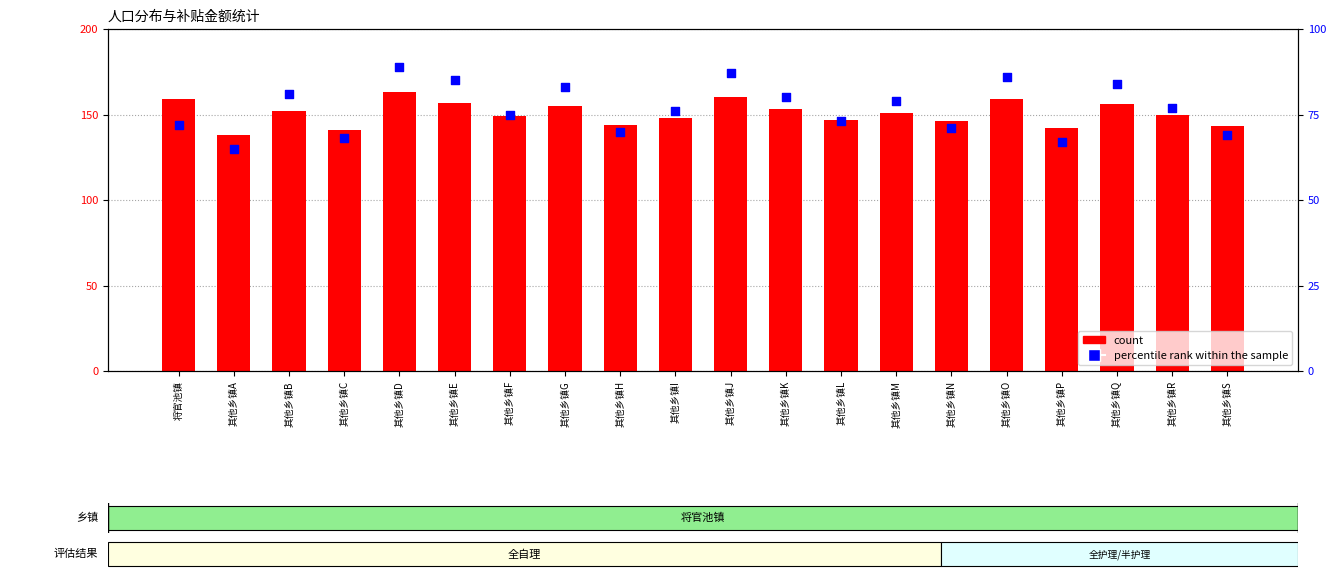

At how many categories does at least one series exceed 99?

20